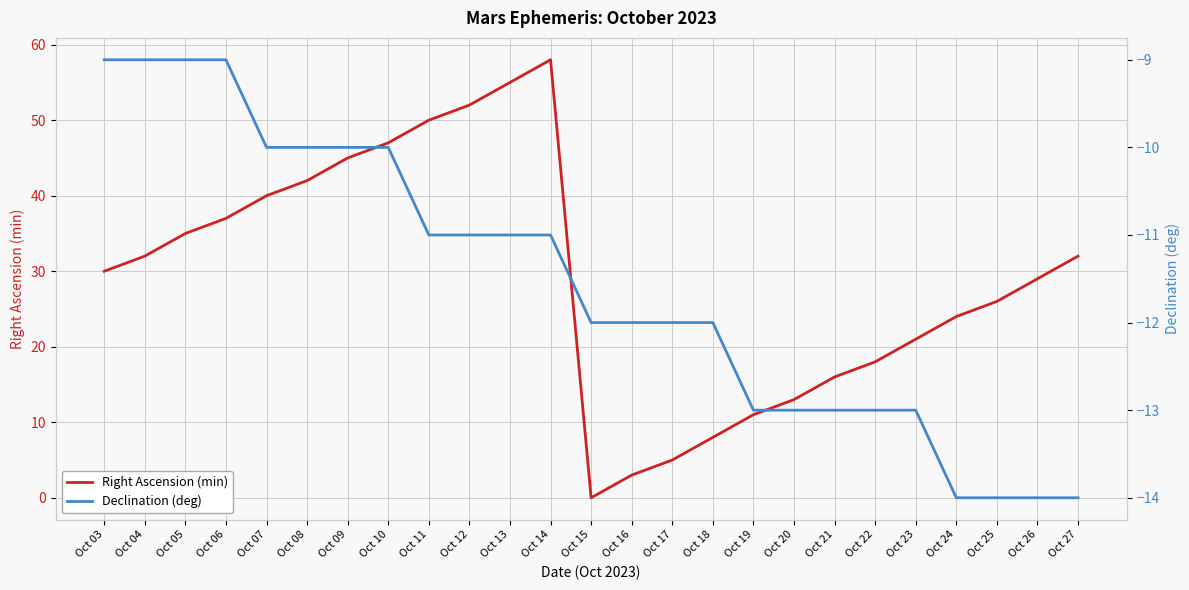

At which label does Declination (deg) reach its peak?

Oct 03